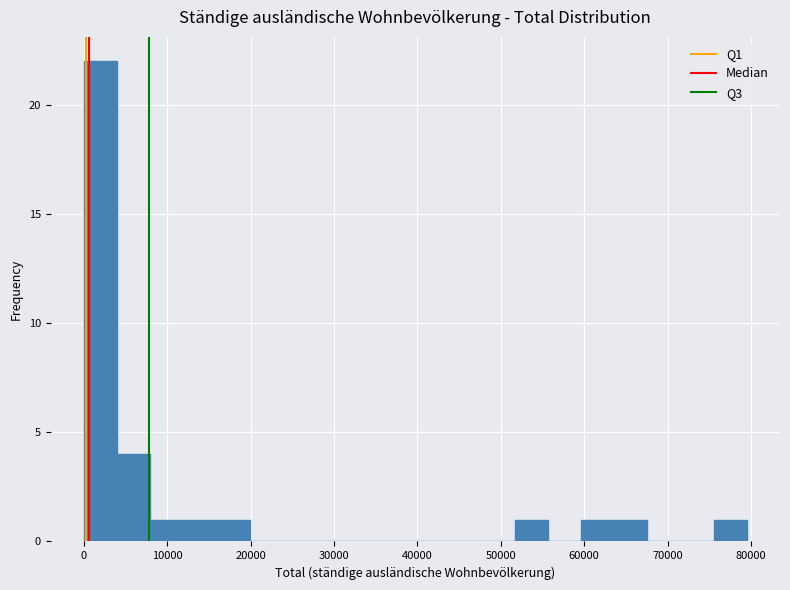

Around what value on the x-axis is the tallest bar? Give the approximate position of its centre, as read against the axis.

2000